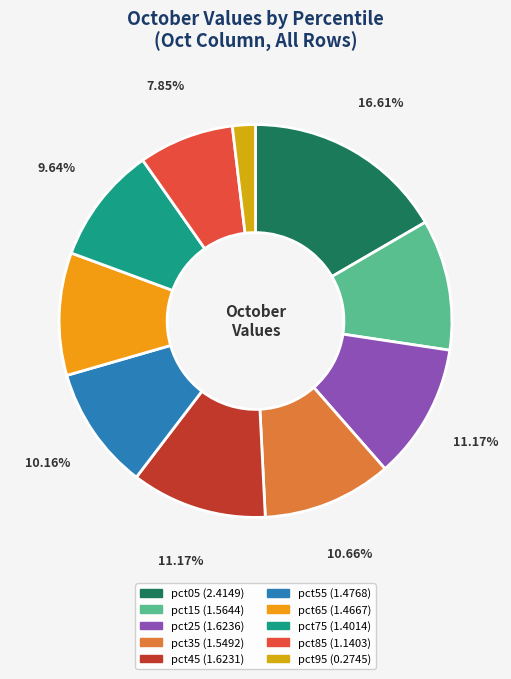

To the nearest percent, what percentage of the pie is pct95?

2%